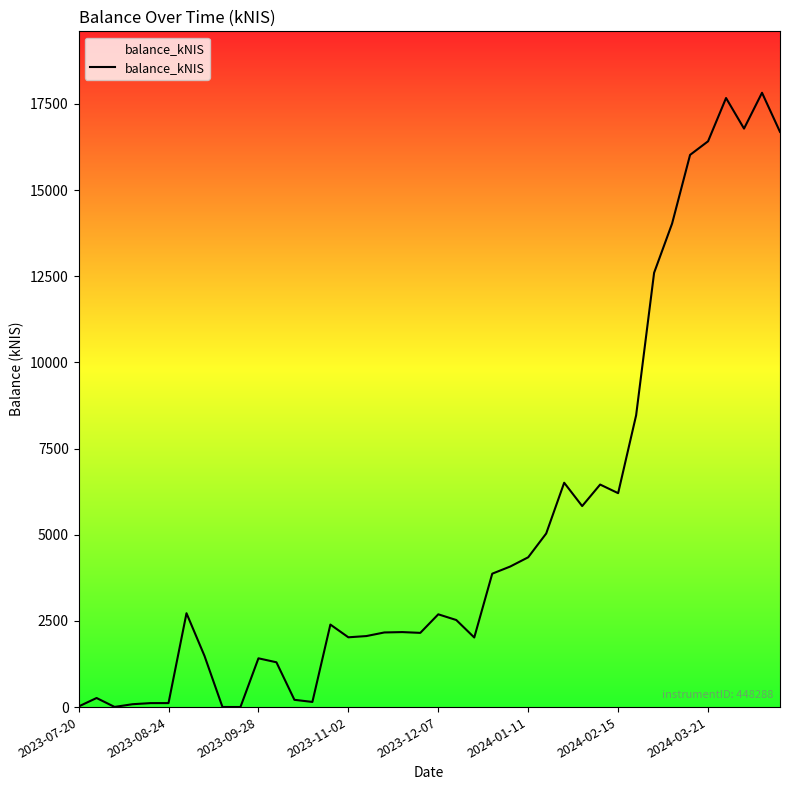

What is the greatest value displayed?

17821.6